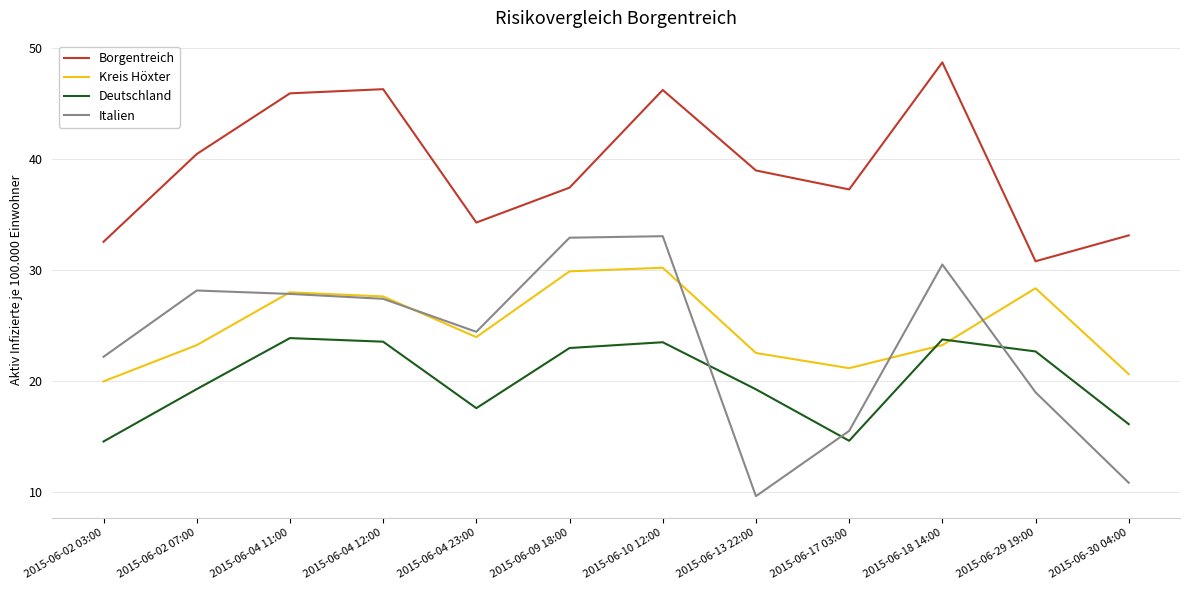

What is the minimum value for Borgentreich?

30.8